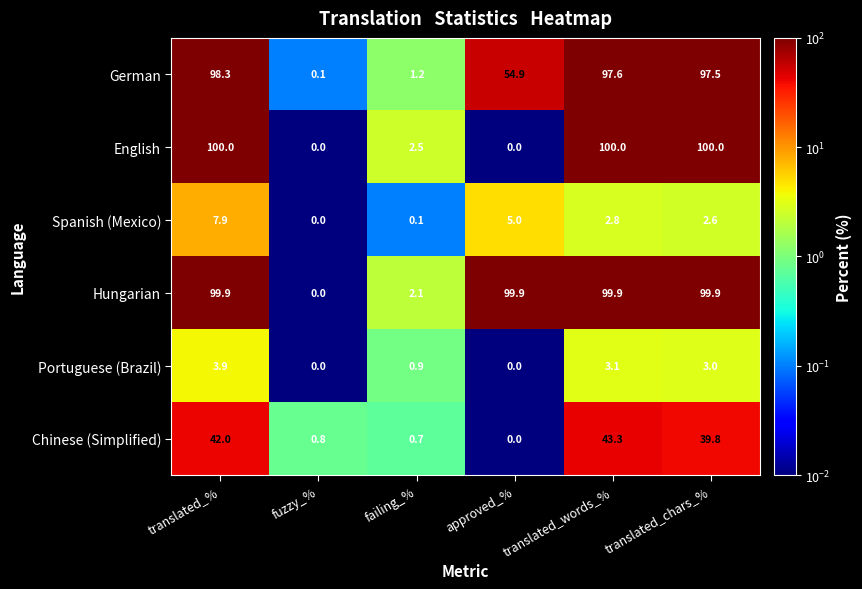

What is the average value of the Chinese (Simplified) series?

21.1